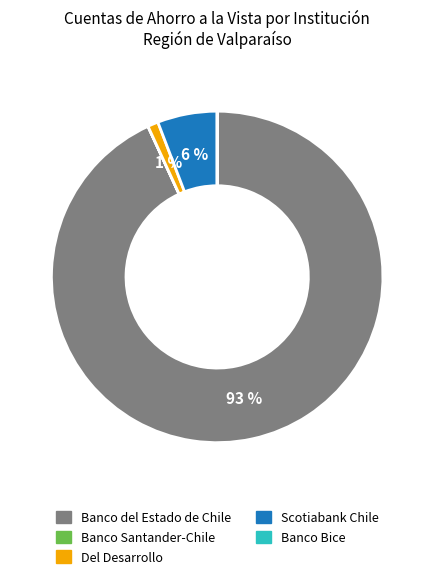

Is there a majority slice in this chart?

Yes